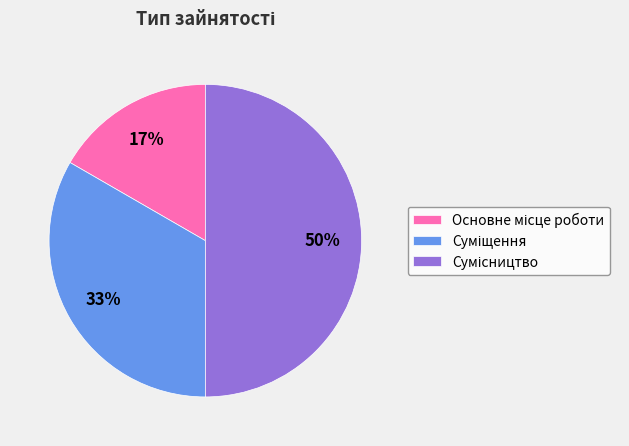

To the nearest percent, what is the difference between the largest and smallest slice percentages?

33%